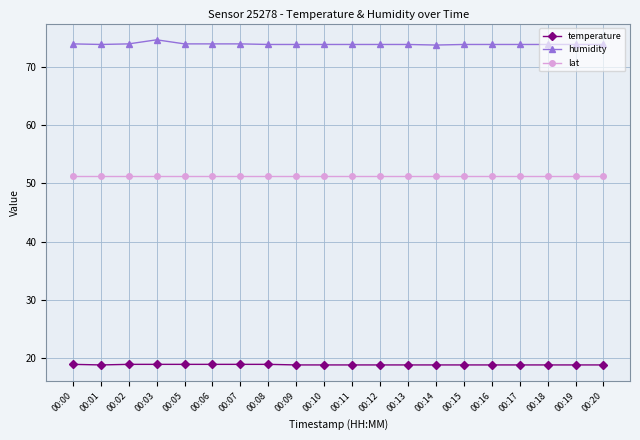

What are all the series names shown in the legend?

temperature, humidity, lat